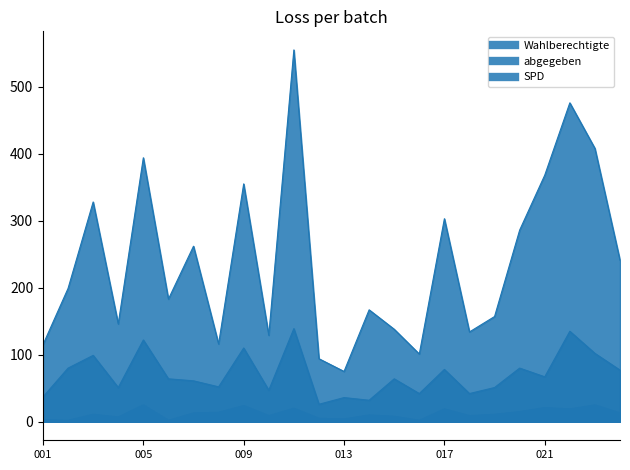

What are all the series names shown in the legend?

Wahlberechtigte, abgegeben, SPD